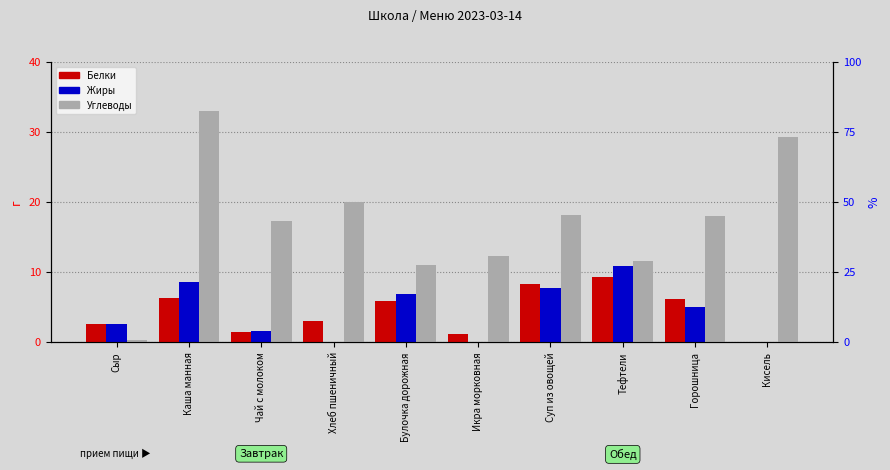

How many values in the Жиры series are below 5?

5